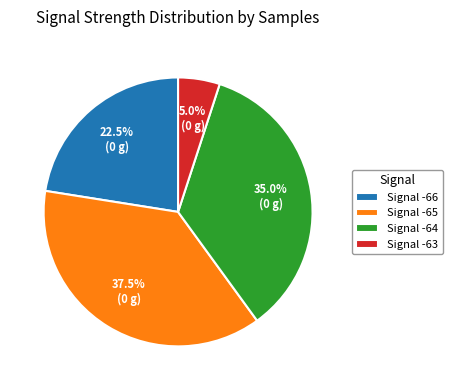

Rank the categories by value from lowest to highest.

Signal -63, Signal -66, Signal -64, Signal -65